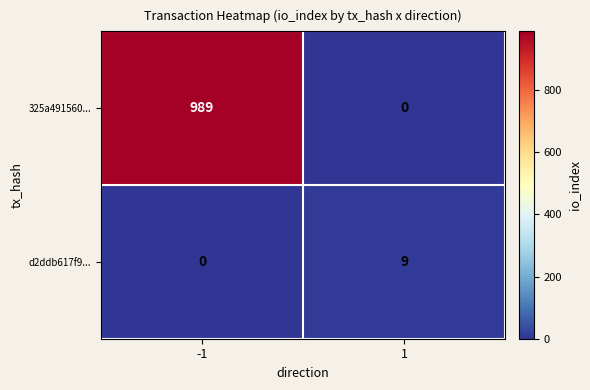

Reading right to left, what are all the values shown in this chart?

325a491560...: 0	989
d2ddb617f9...: 9	0